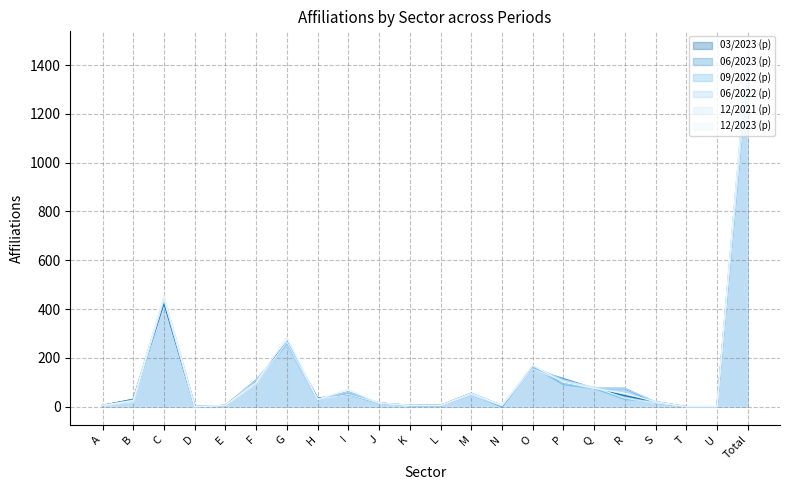

How many values in the 09/2022 (p) series are below 30?

11